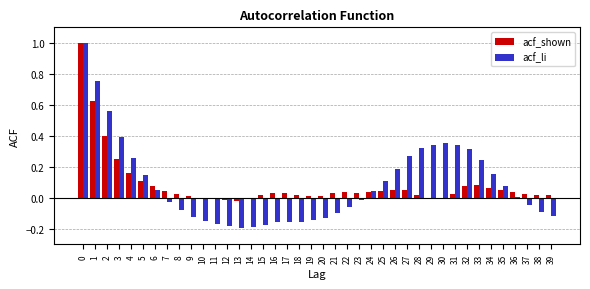

The acf_shown series shows 0.2 at 4. True or false?

True